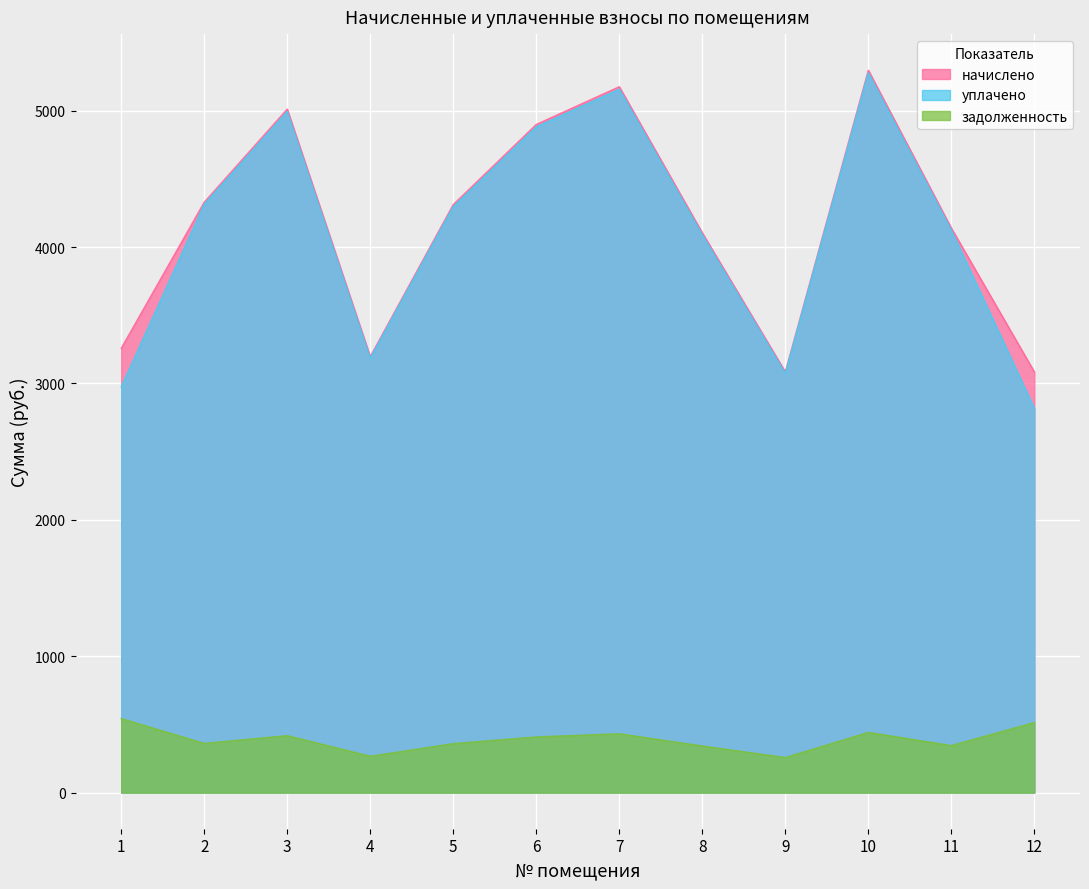

Where does the начислено series first go above 4311?

2